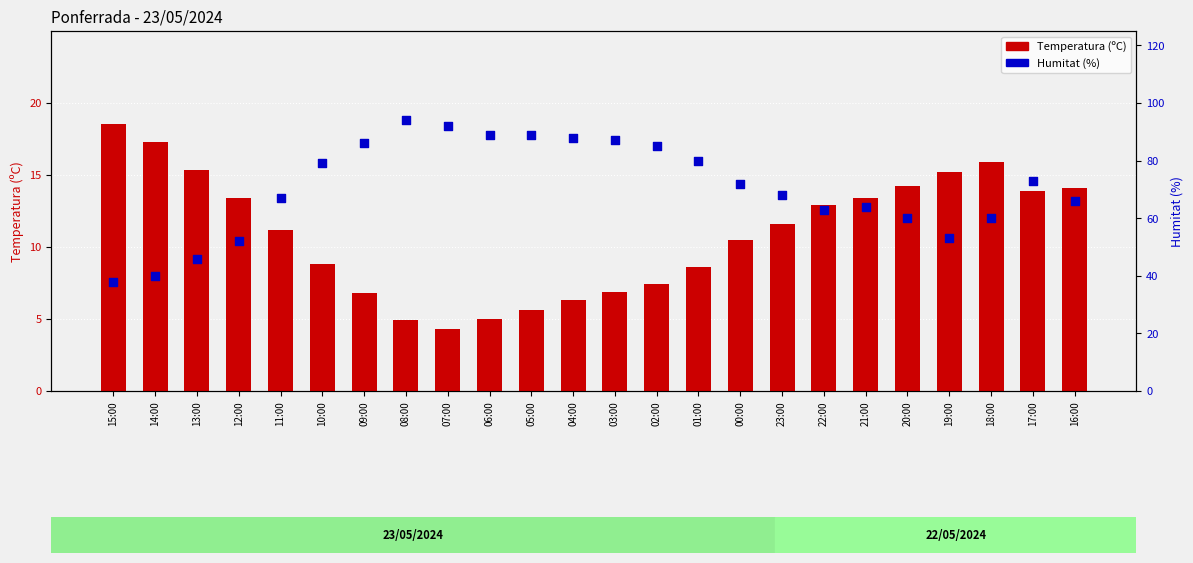

What is the total value across all series at 11:00?

78.2